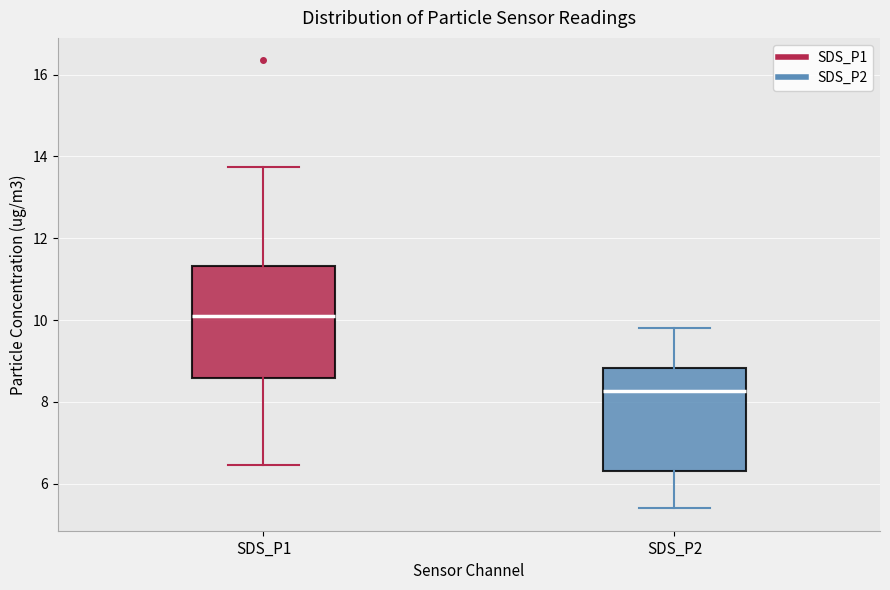

Which box's median line is the lowest?

SDS_P2